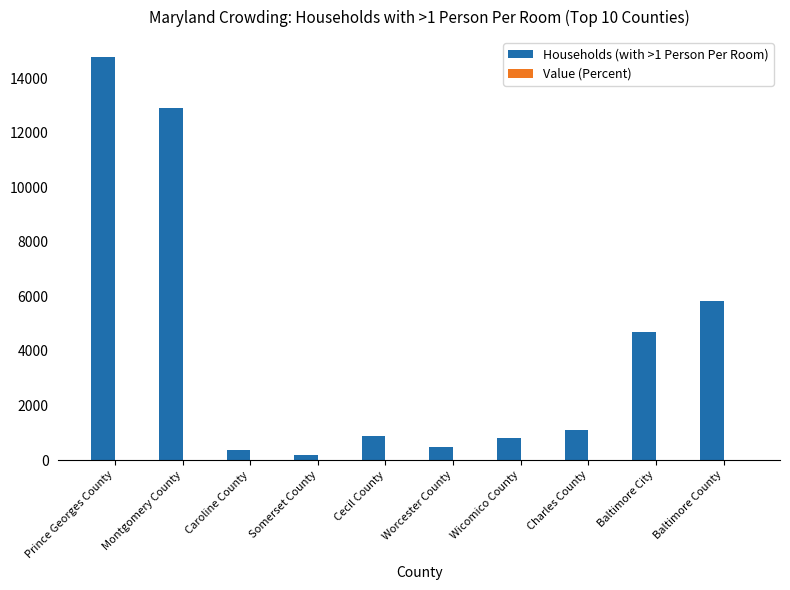

Where is Households (with >1 Person Per Room) nearest to the value 7476?

Baltimore County